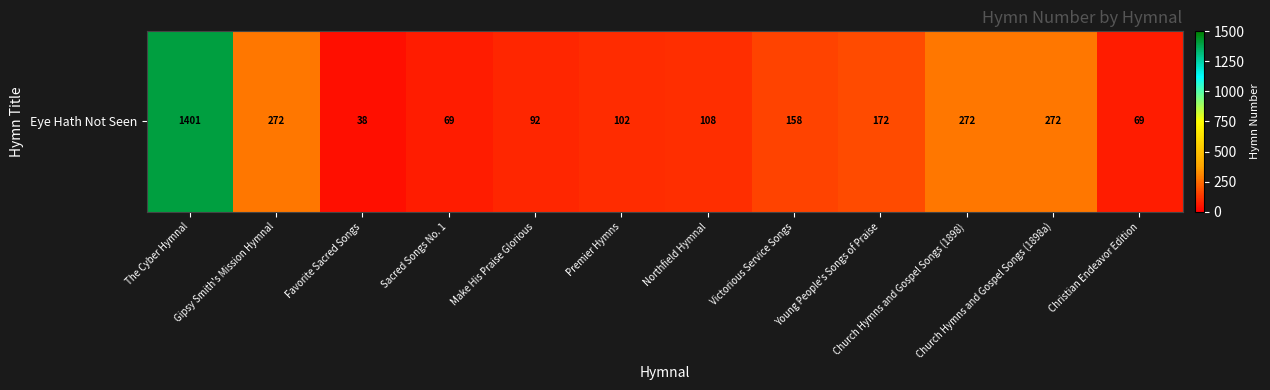

Reading left to right, transcribe all the data shown in this chart.

1401	272	38	69	92	102	108	158	172	272	272	69